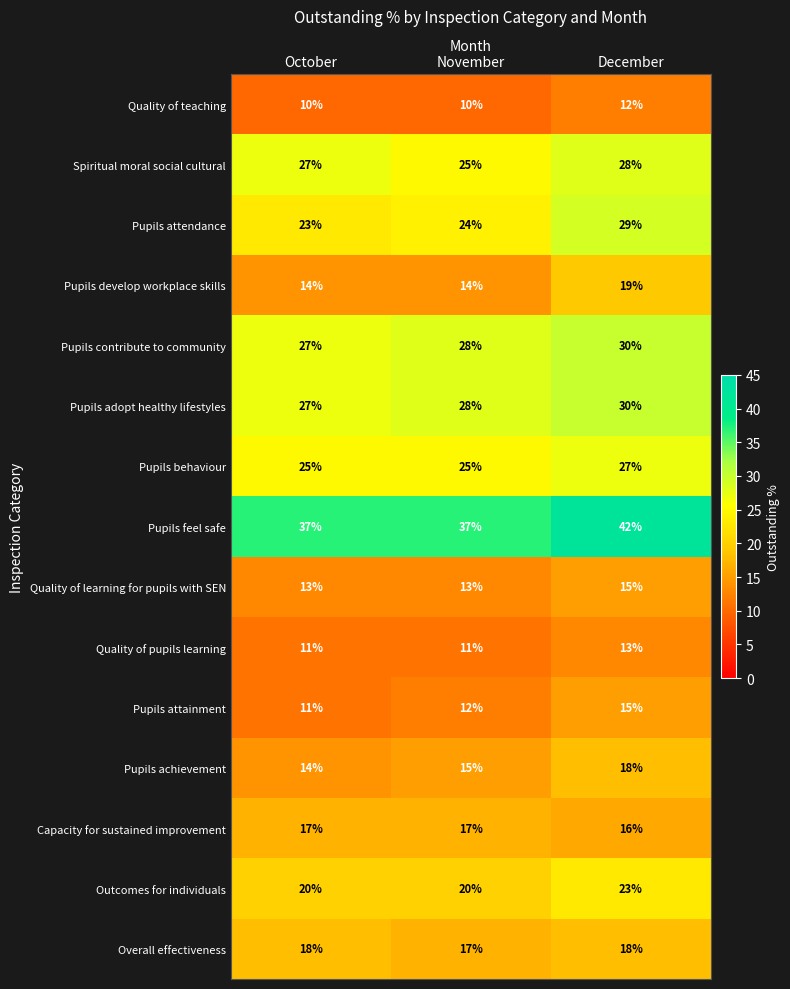

At how many categories does at least one series exceed 12?

3